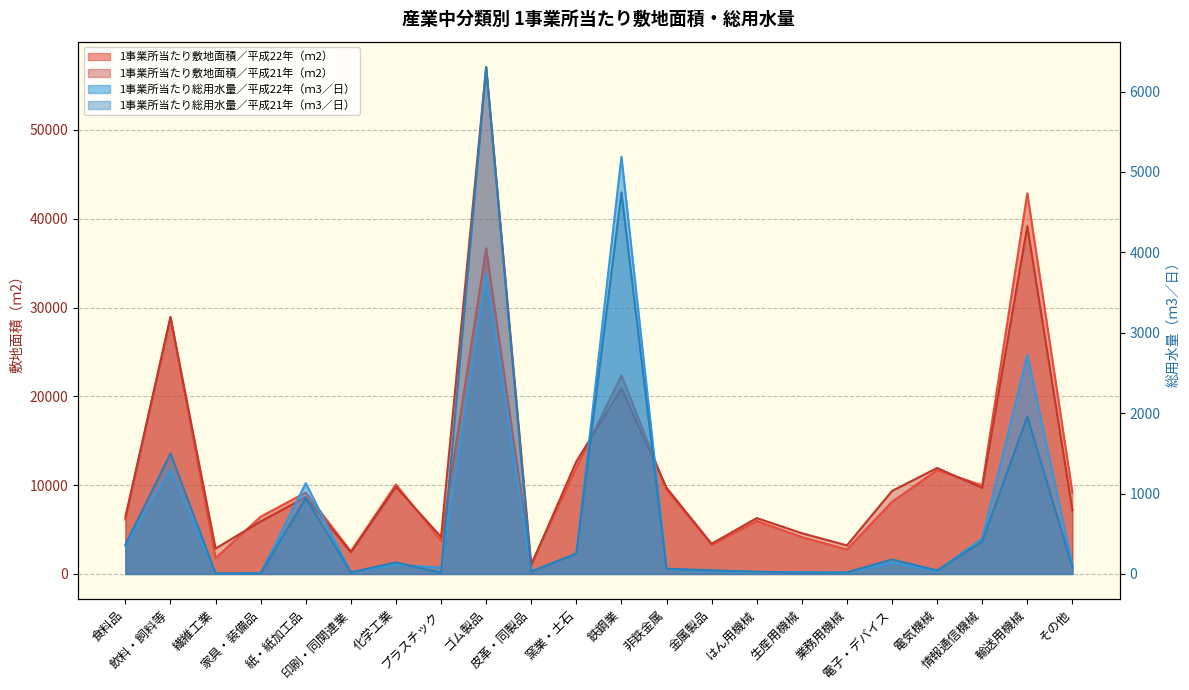

True or false: 1事業所当たり総用水量／平成21年（ｍ3／日） and 1事業所当たり敷地面積／平成21年（ｍ2） cross at least once.

False